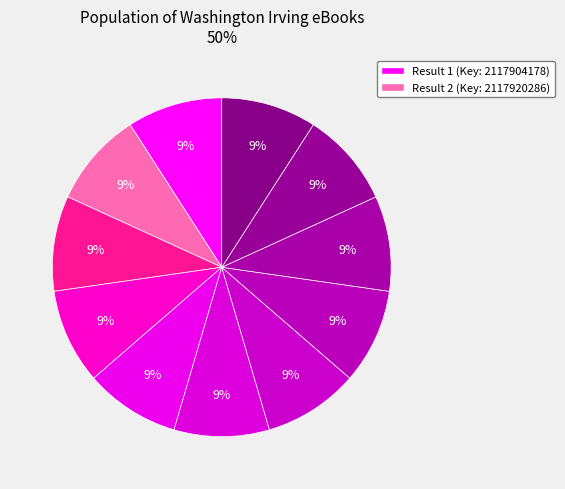

How many segments does this pie chart have?

11